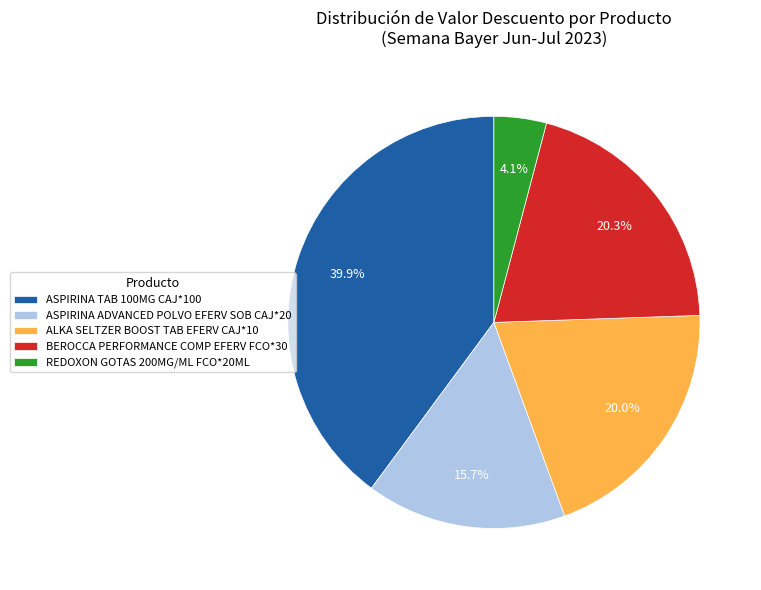

Count the number of slices in the pie.

5